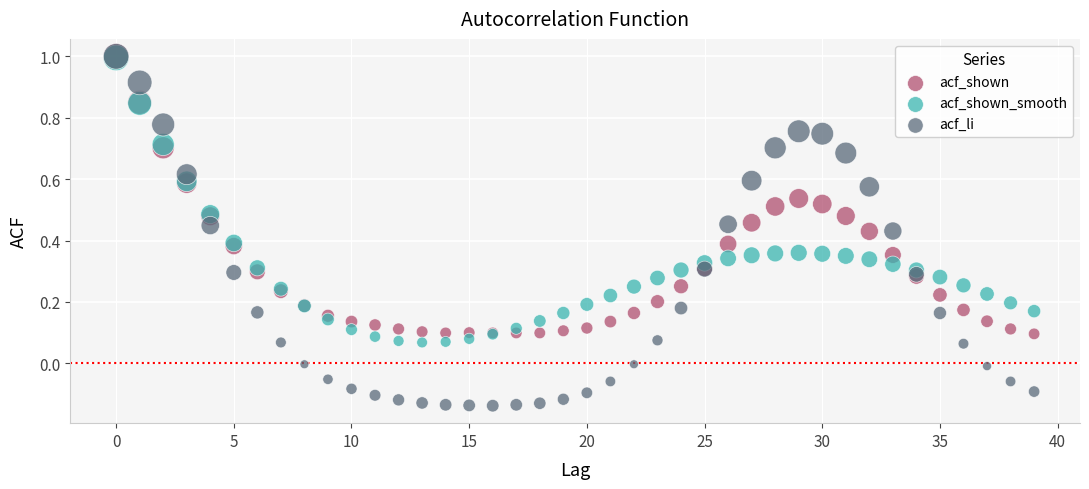

What are all the series names shown in the legend?

acf_shown, acf_shown_smooth, acf_li